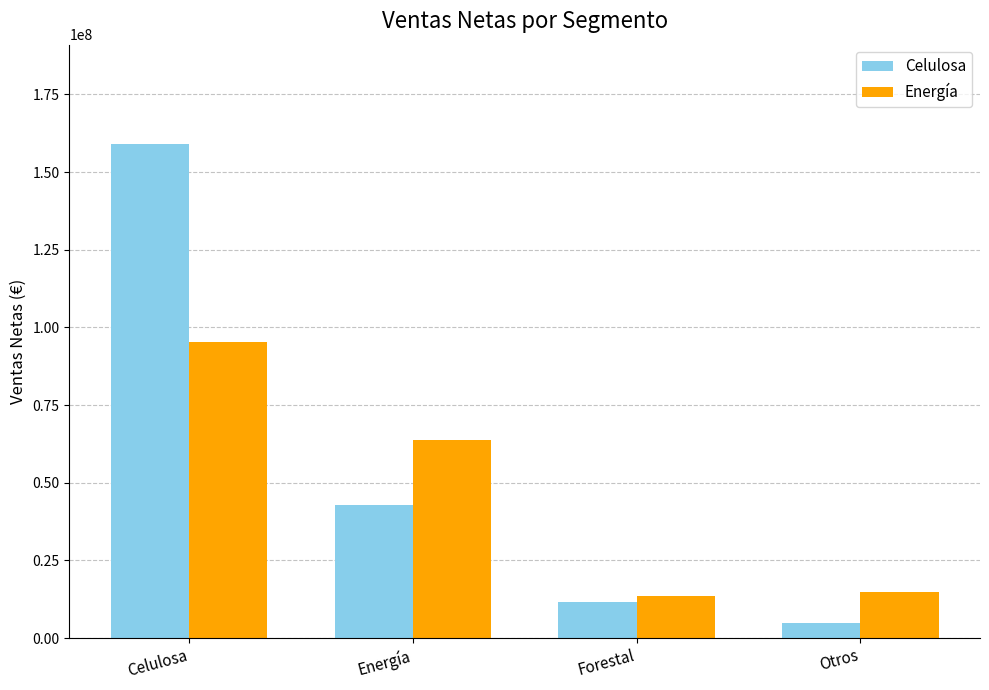

True or false: Energía has a value of 23453798.8 at Forestal.

False